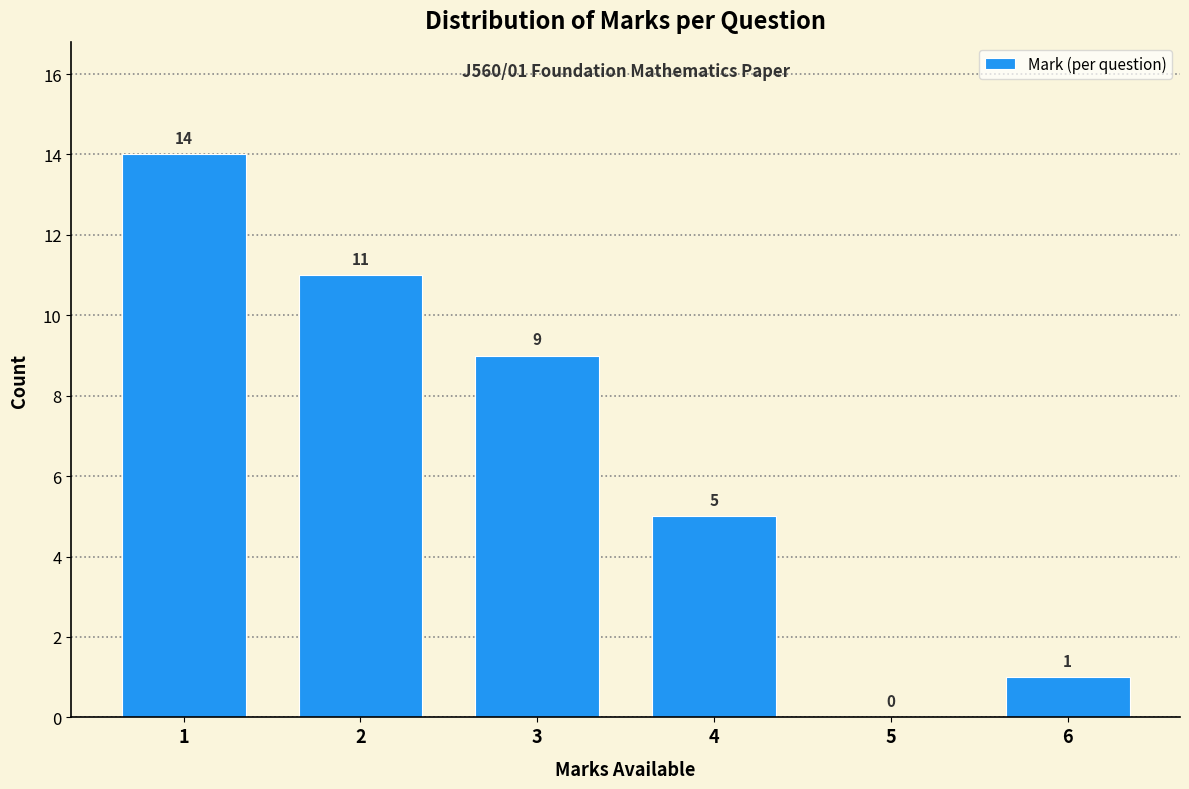

Reading left to right, transcribe this chart: for each bar, give the range it covers on the x-axis and its height.

0.5 to 1.5: 14
1.5 to 2.5: 11
2.5 to 3.5: 9
3.5 to 4.5: 5
4.5 to 5.5: 0
5.5 to 6.5: 1